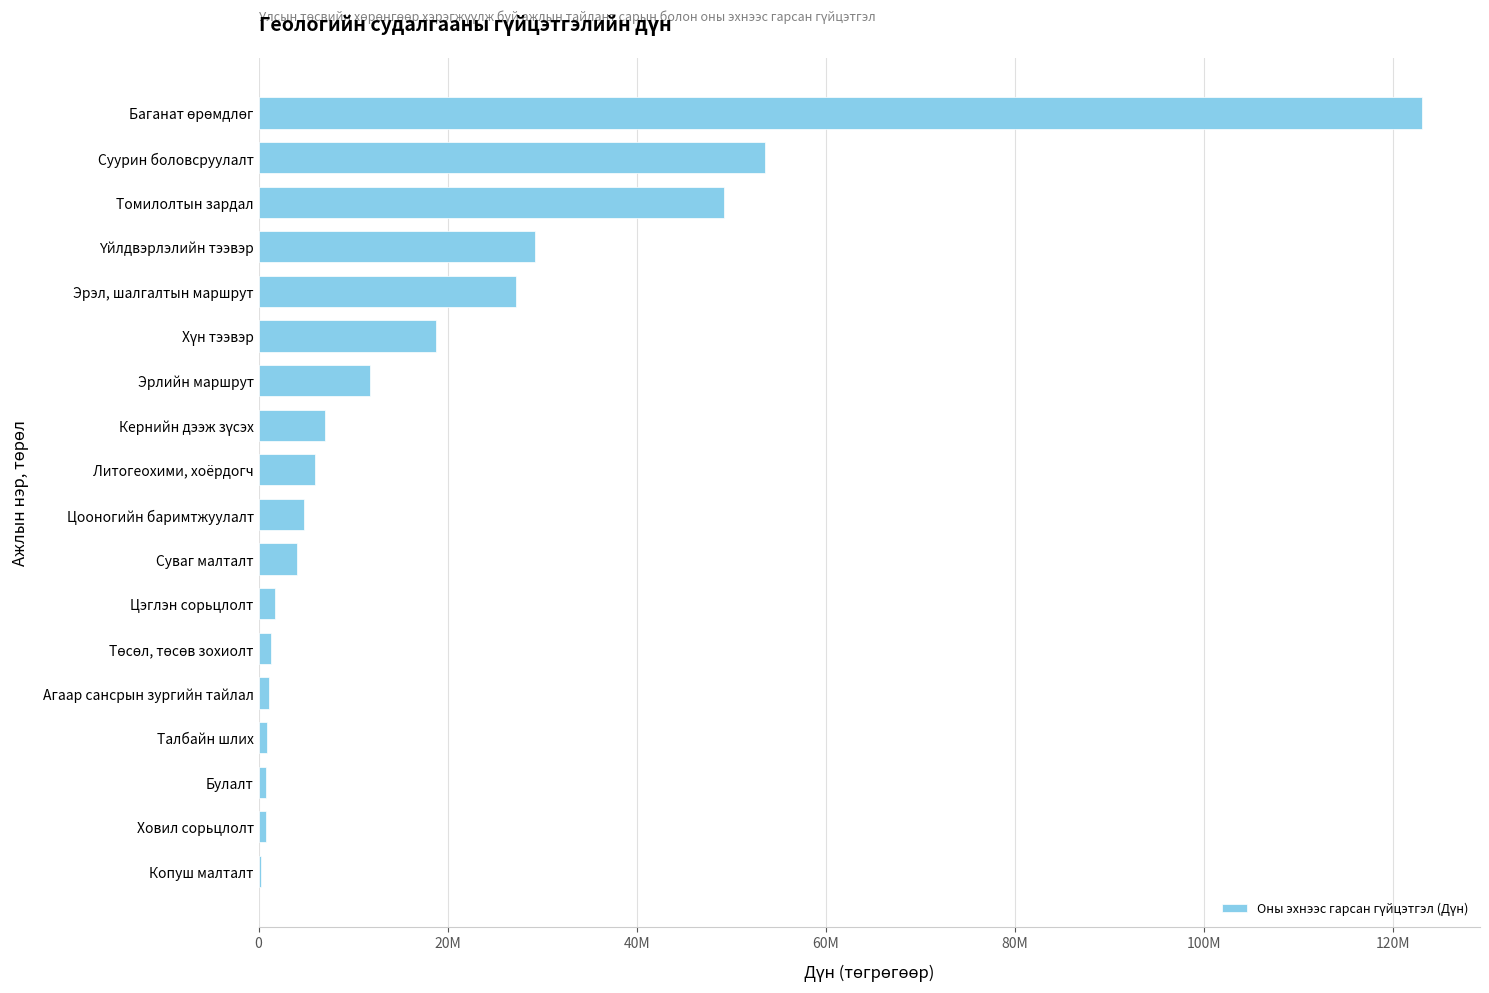

Are the bars horizontal?

Yes